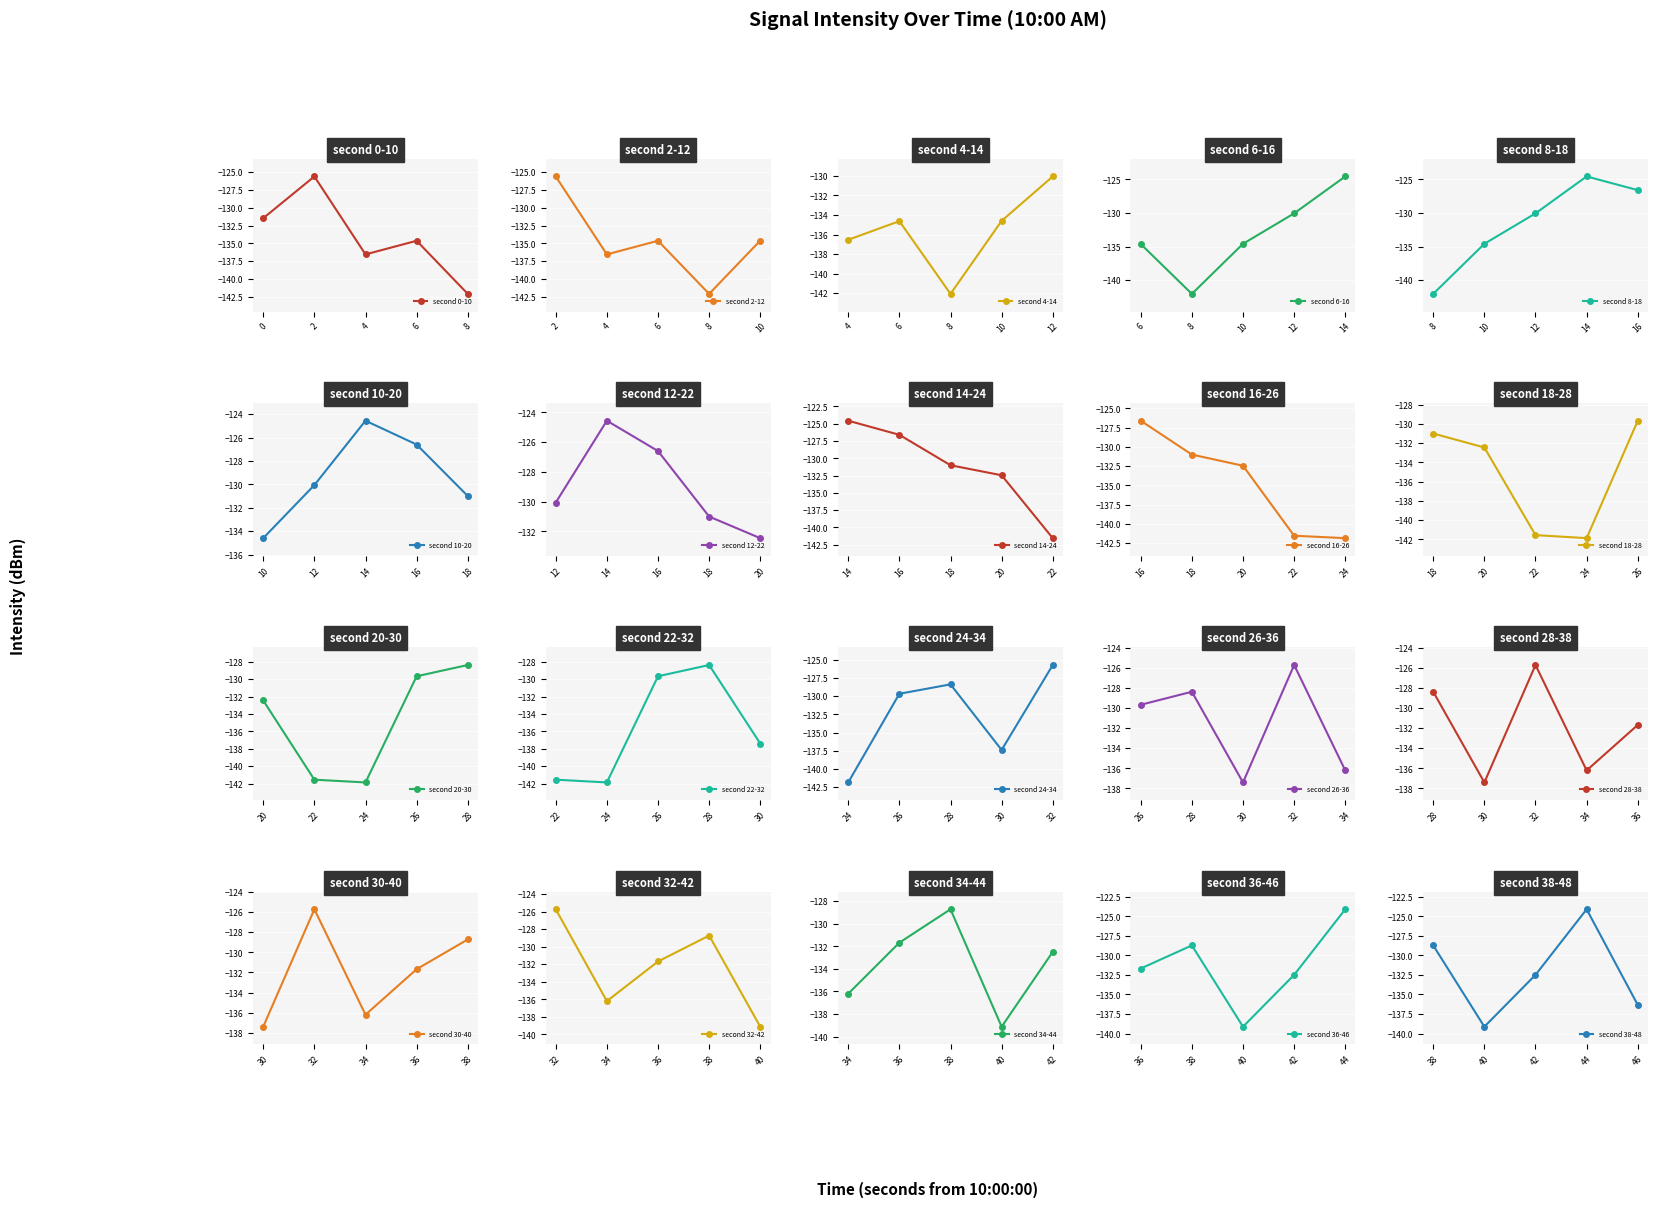

What is the sum of all 10:01 values?

-2624.7